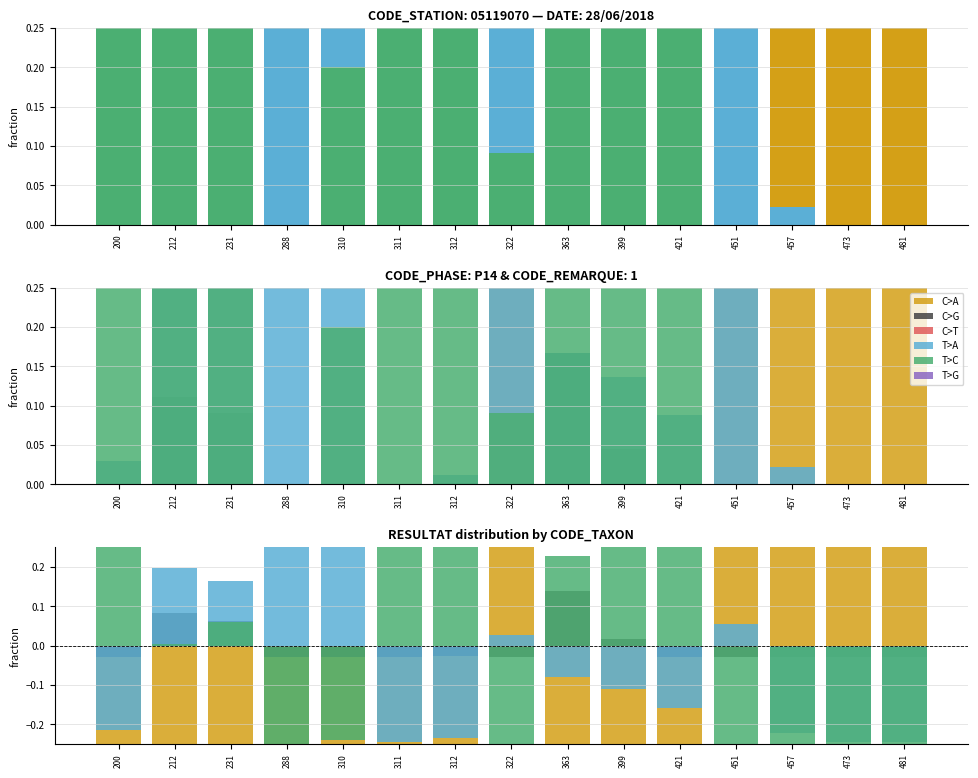

Reading left to right, transcribe all the data shown in this chart.

C>A: -0.3	-0.3	-0.3	-0.3	-0.3	-0.3	-0.3	0.3	-0.3	-0.3	-0.3	0.4	0.7	0.7	0.7
C>G: -0.0	0.1	0.1	-0.0	-0.0	-0.0	-0.0	-0.0	0.1	0.0	-0.0	-0.0	-0.0	-0.0	-0.0
C>T: 0.0	0.0	0.0	0.0	0.0	0.0	0.0	0.0	0.0	0.0	0.0	0.0	0.0	0.0	0.0
T>A: -0.2	0.2	0.2	0.8	0.6	-0.2	-0.2	0.0	-0.1	-0.1	-0.2	0.1	-0.2	-0.2	-0.2
T>C: 0.5	0.0	0.1	-0.4	-0.2	0.6	0.5	-0.3	0.2	0.4	0.5	-0.4	-0.4	-0.4	-0.4
T>G: 0.0	0.0	0.0	0.0	0.0	0.0	0.0	0.0	0.0	0.0	0.0	0.0	0.0	0.0	0.0